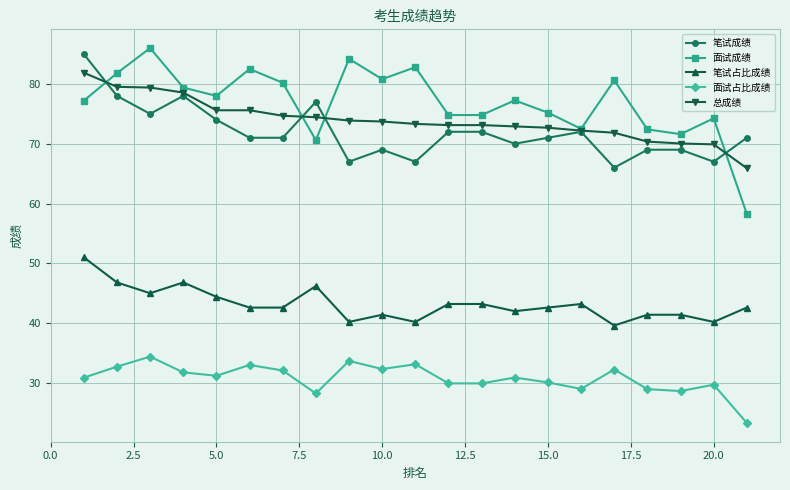

Which series has the widest spread of values?

面试成绩